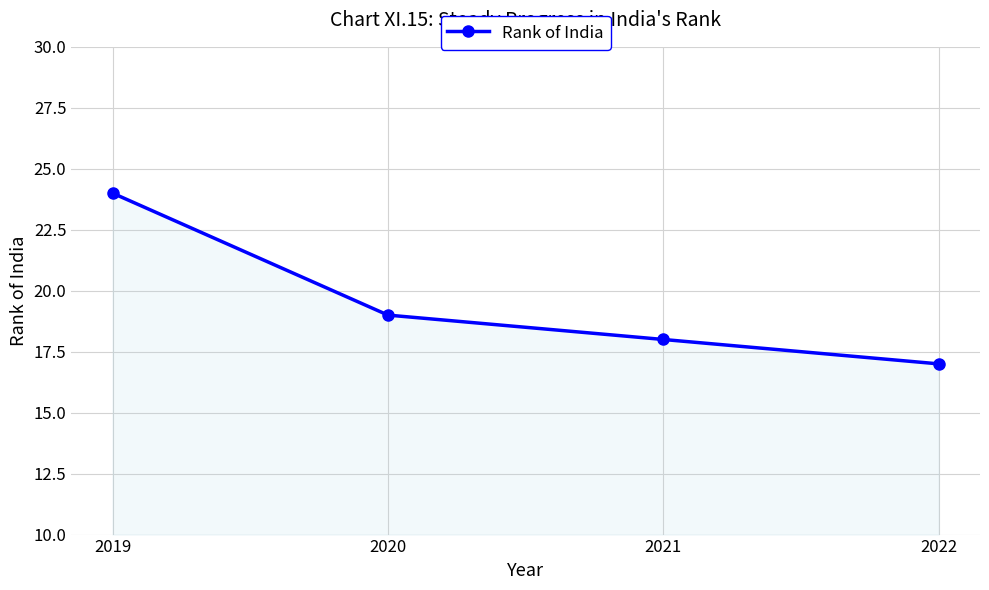

How many values are below 19?

2